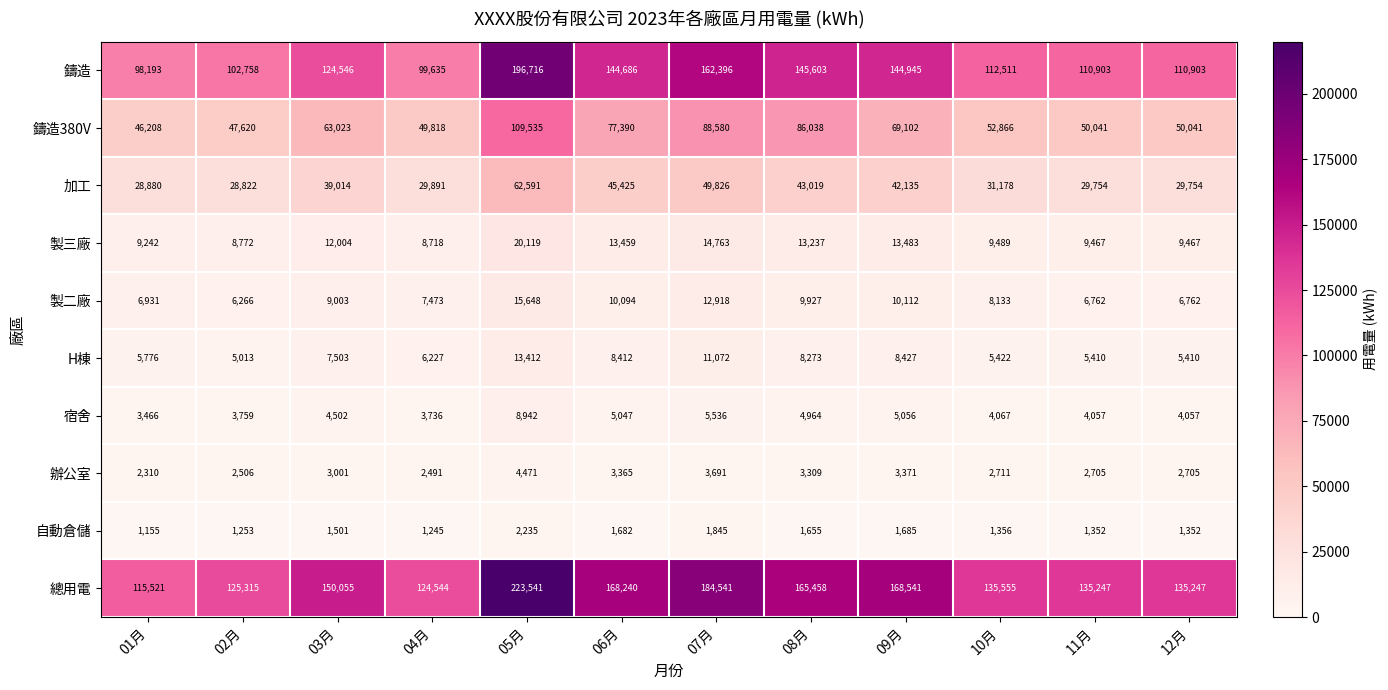

How many values in the 辦公室 series are below 3001?

6